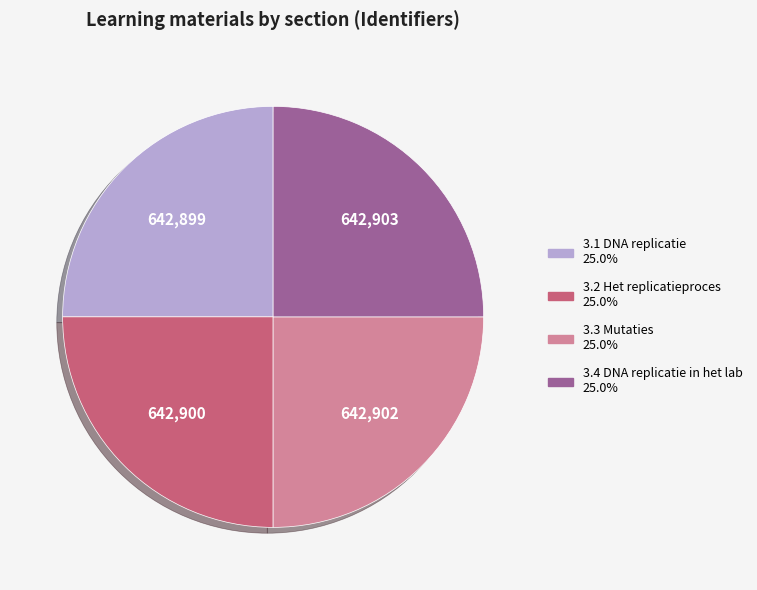

What is the ratio of the value at 3.2 Het replicatieproces to the value at 3.1 DNA replicatie?

1.0